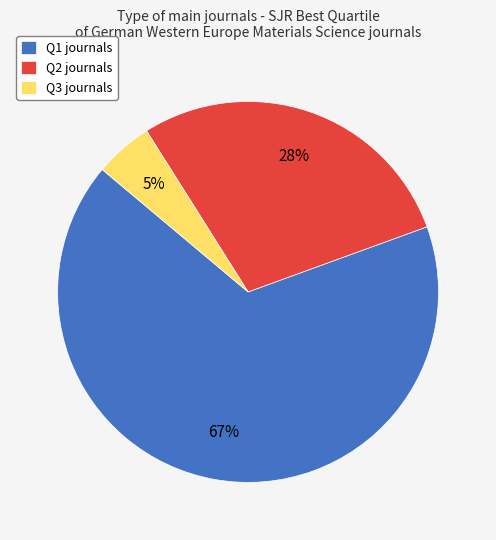

Is it true that Q2 is 16% of the pie?

False